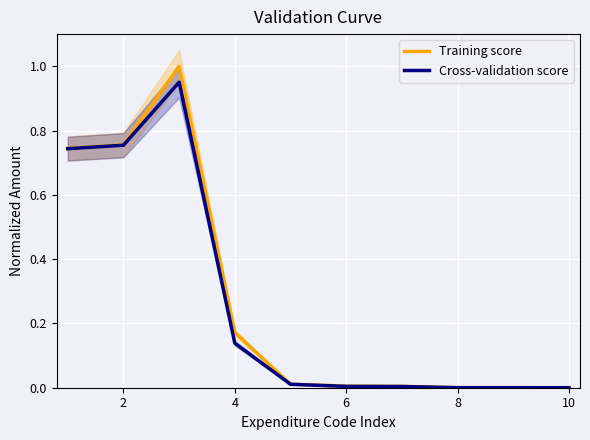

What is the difference between the second highest and second lowest values in the Training score series?

0.8